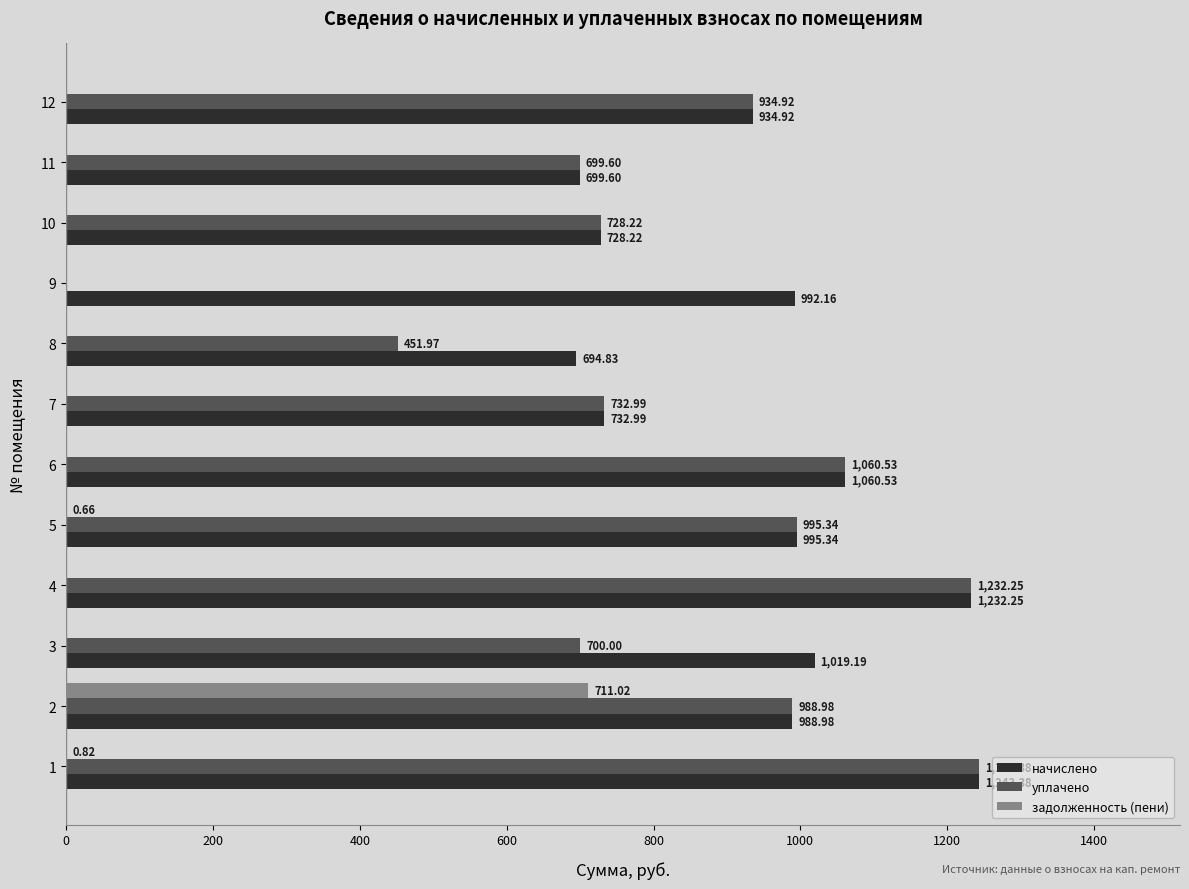

What is the maximum value shown in the chart?

1243.4